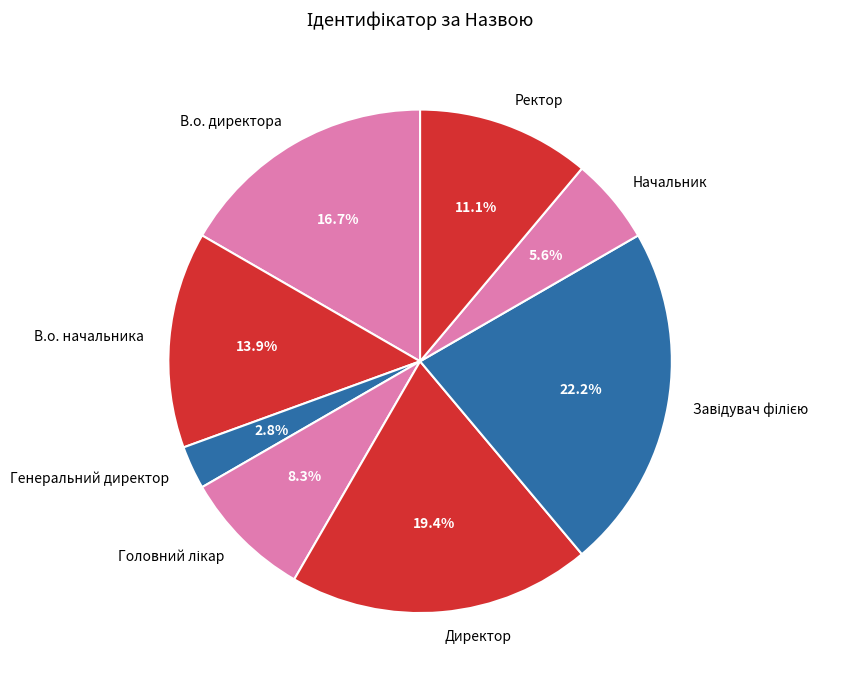

How many slices are in this pie chart?

8